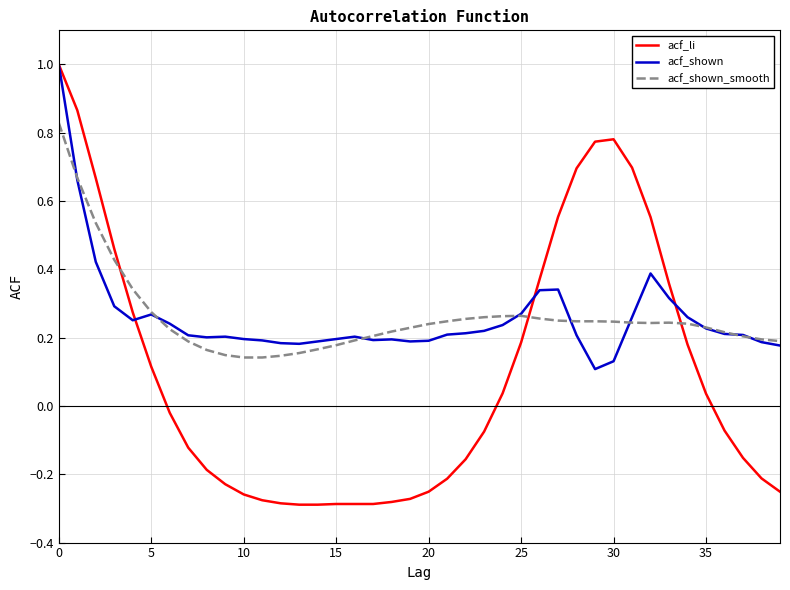

Which series has the largest range (max minus min)?

acf_li